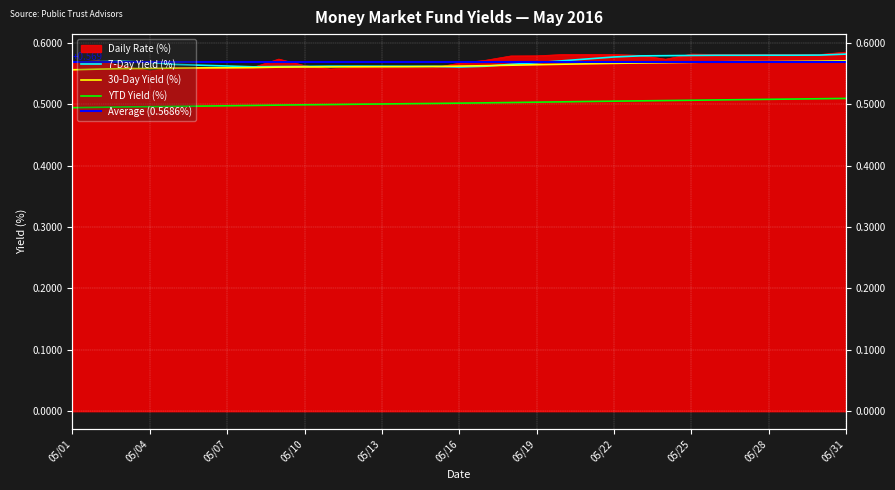

At which category does Daily Rate (%) reach its first local valley?

05/04